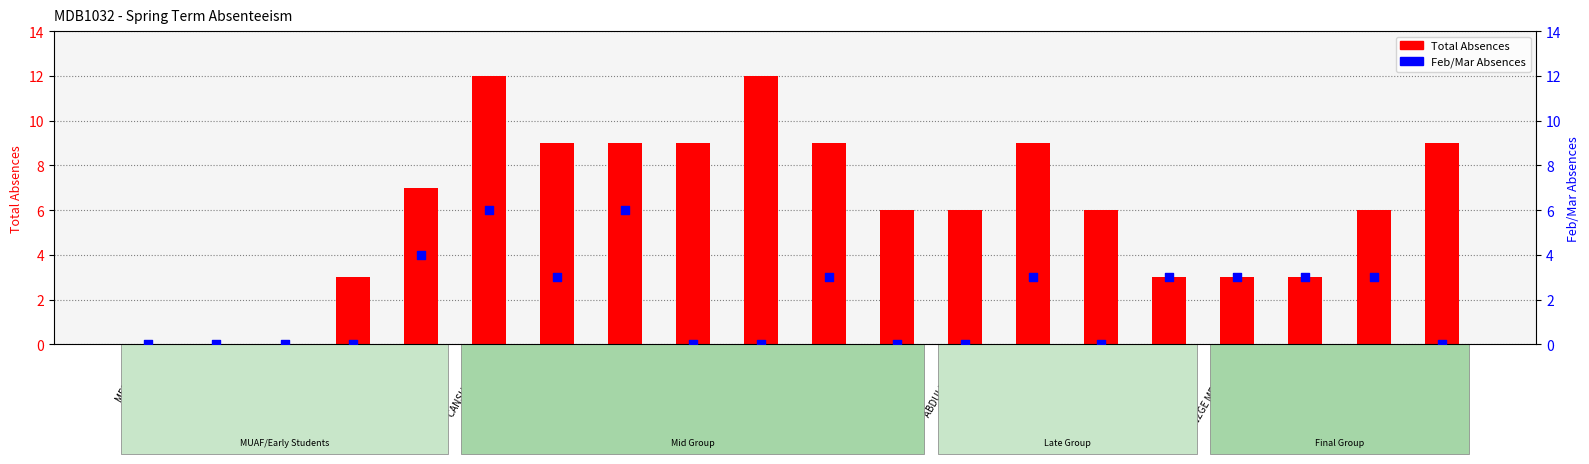

Which series has the largest Y range (max minus min)?

Total Absences